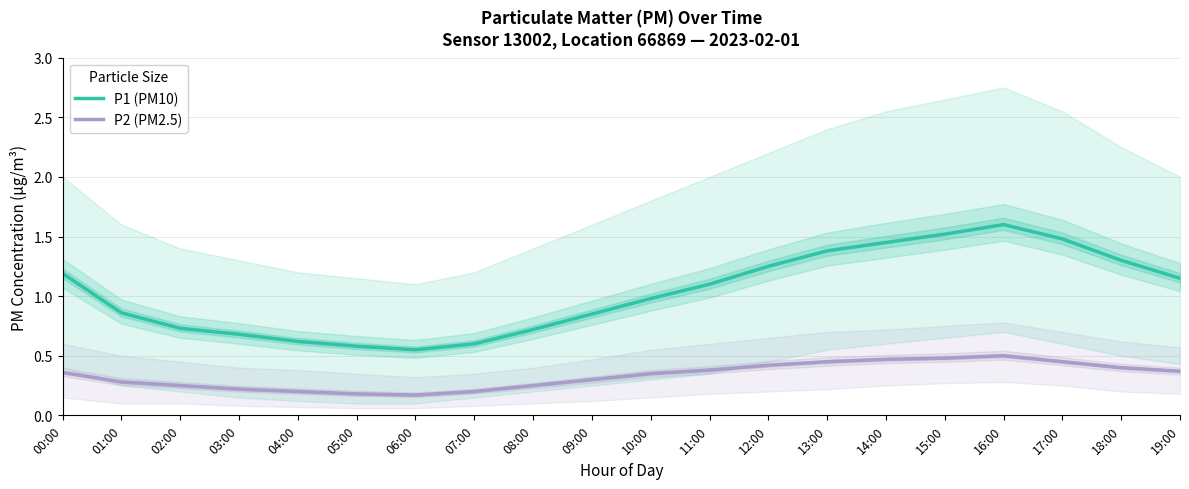

How many interior local peaks does the P2 (PM2.5) series have?

1